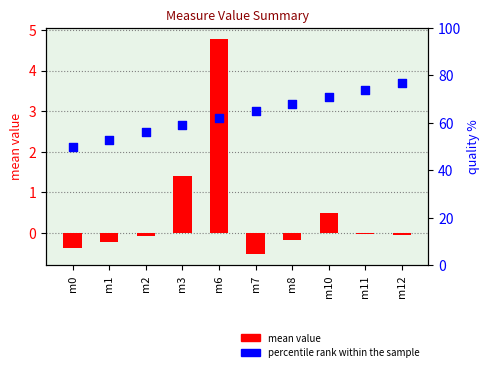

Is the value of percentile rank within the sample at m10 greater than the value of mean value at m11?

Yes